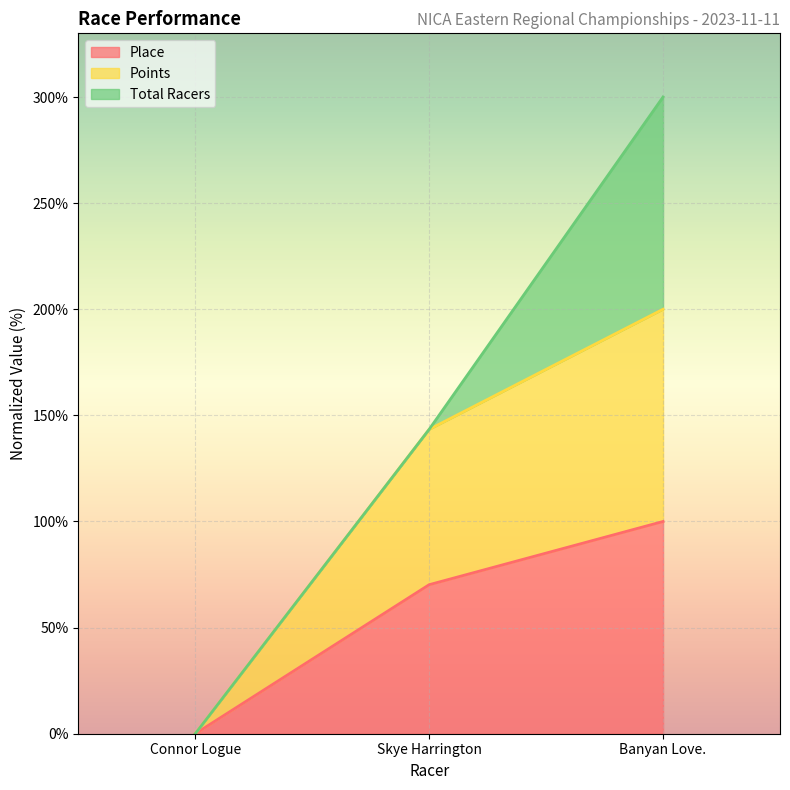

Does the chart display data point markers on the line(s)?

No